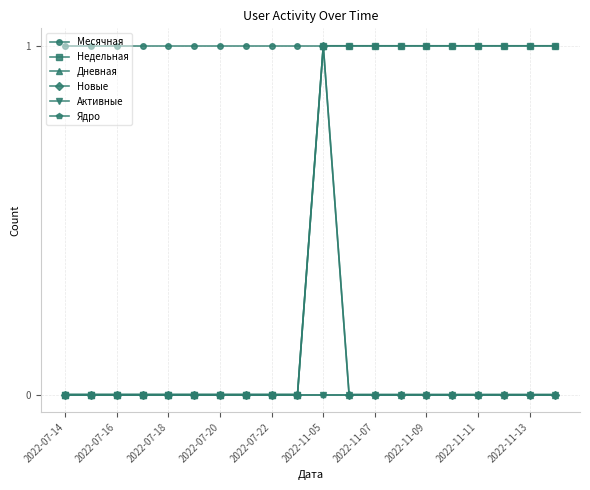

Where is Месячная nearest to the value 1?

2022-07-14